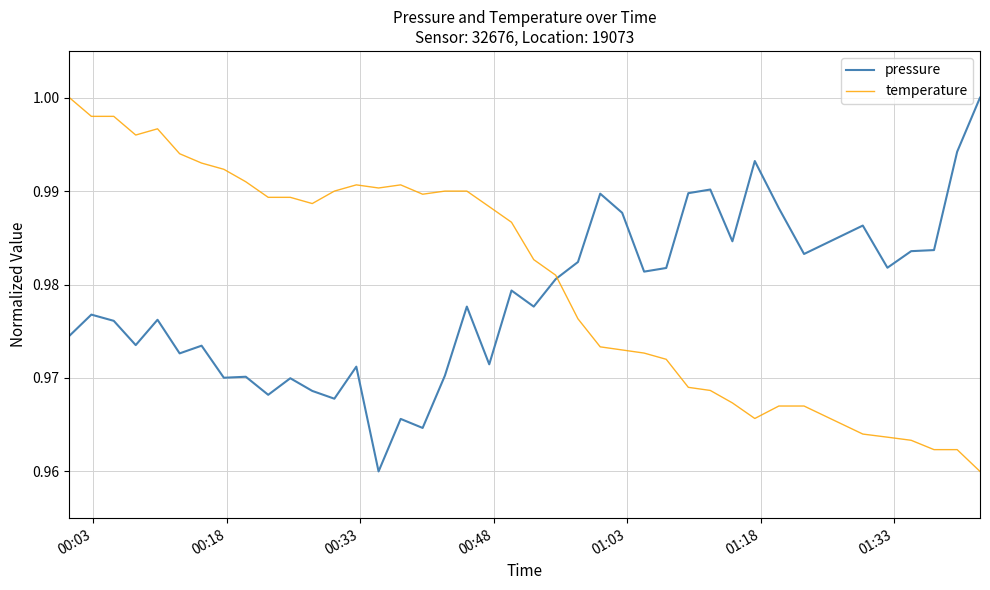

True or false: pressure and temperature intersect in this chart.

True